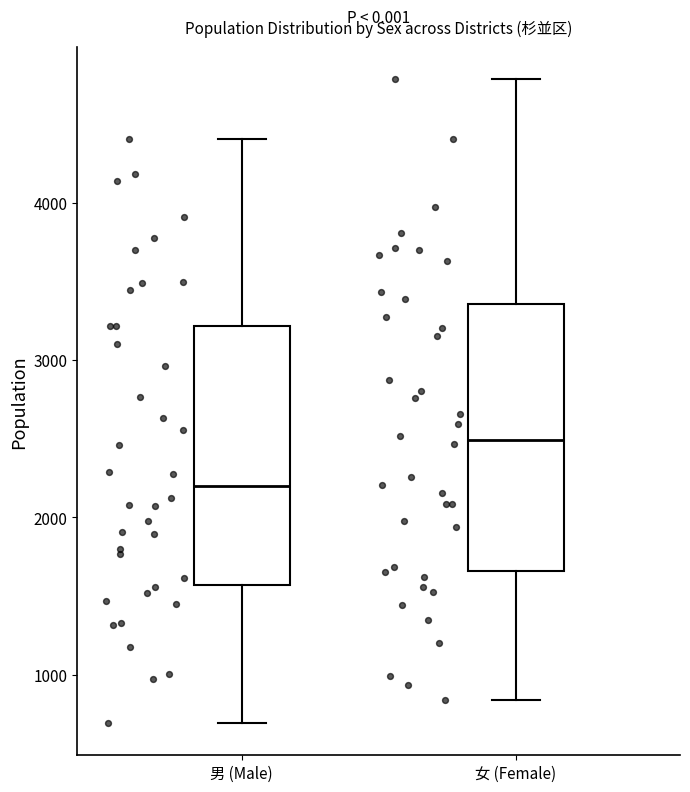

Reading left to right, read every box against the y-axis: the position of its median line, the range the box covers, and the ends of its whiskers. The values are not printed on the chart, so give them approximately, as read against the axis.

男 (Male): median 2200, box 1600 to 3200, whiskers 700 to 4400
女 (Female): median 2500, box 1700 to 3400, whiskers 800 to 4800